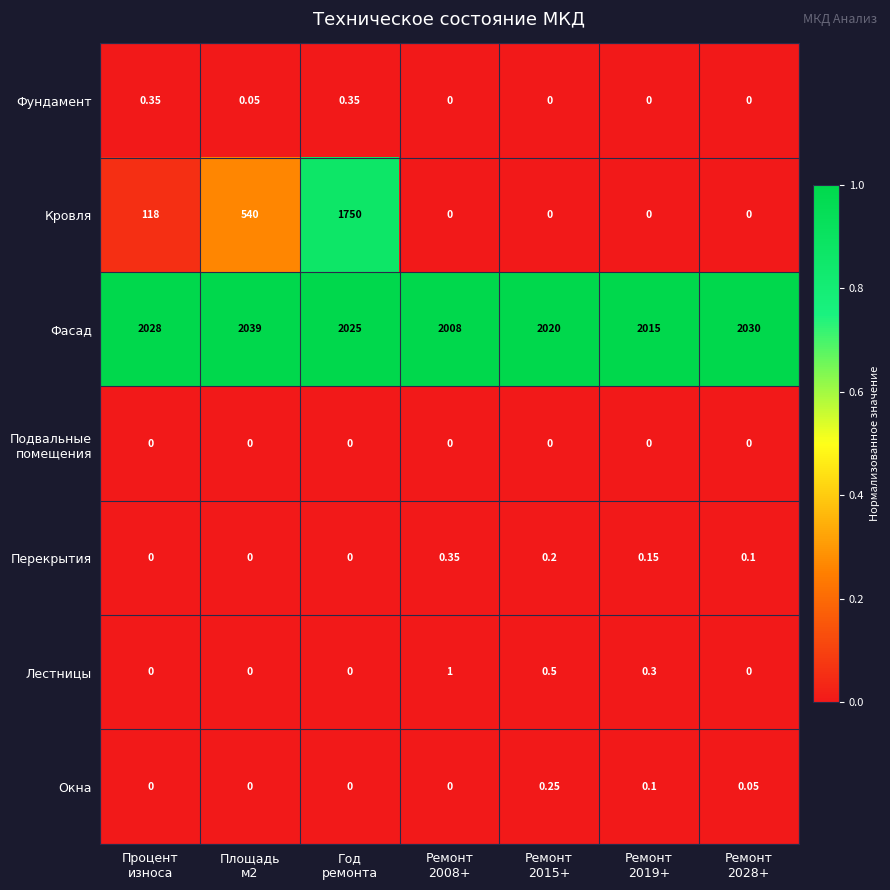

At which category is the sum across all series the highest?

Год
ремонта